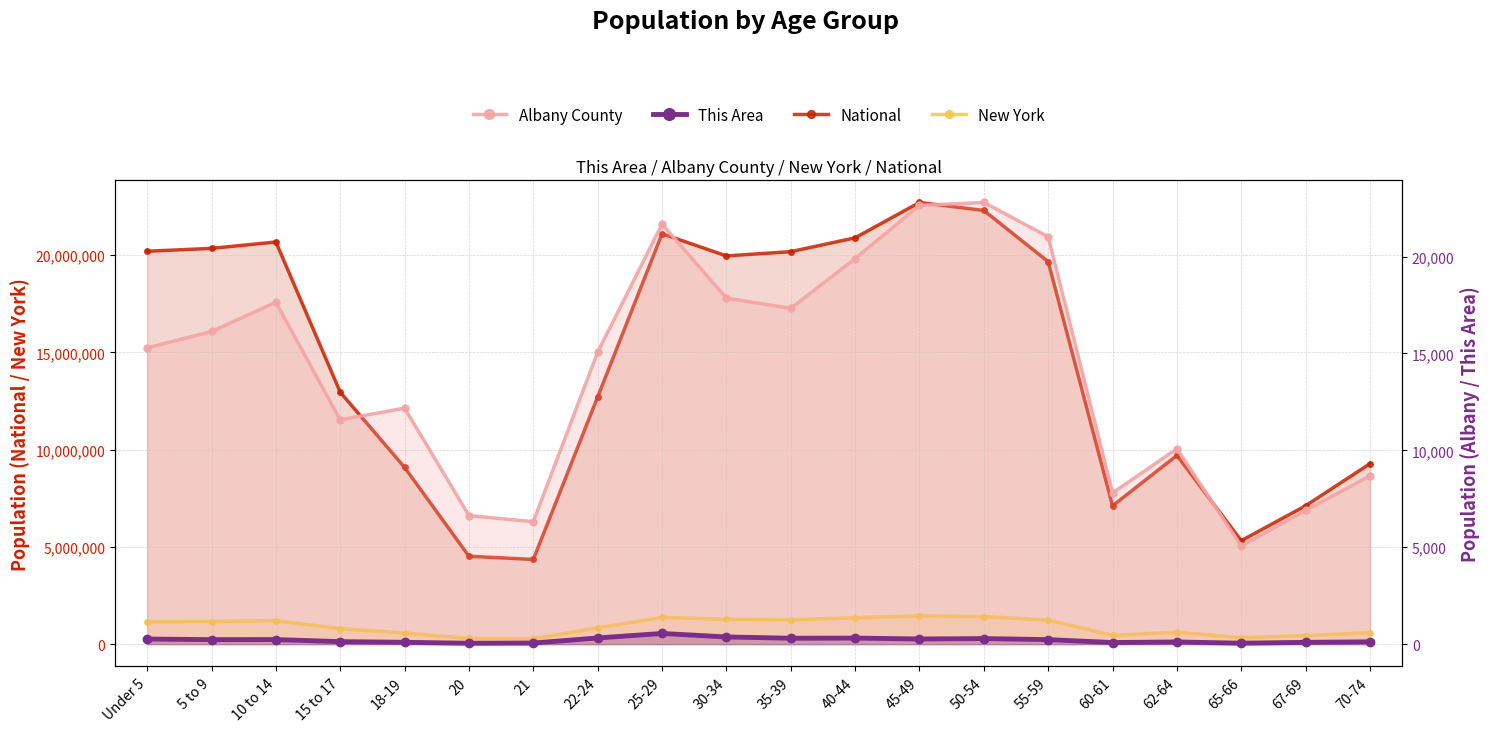

What is the difference between the maximum and minimum values in the National series?

18354297